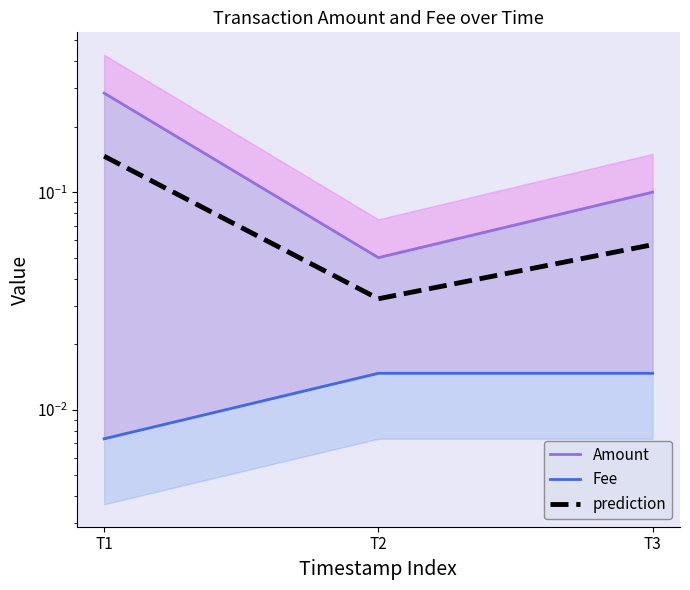

Reading left to right, transcribe all the data shown in this chart.

Amount: T1=0.3	T2=0.1	T3=0.1
Fee: T1=0.0	T2=0.0	T3=0.0
prediction: T1=0.1	T2=0.0	T3=0.1